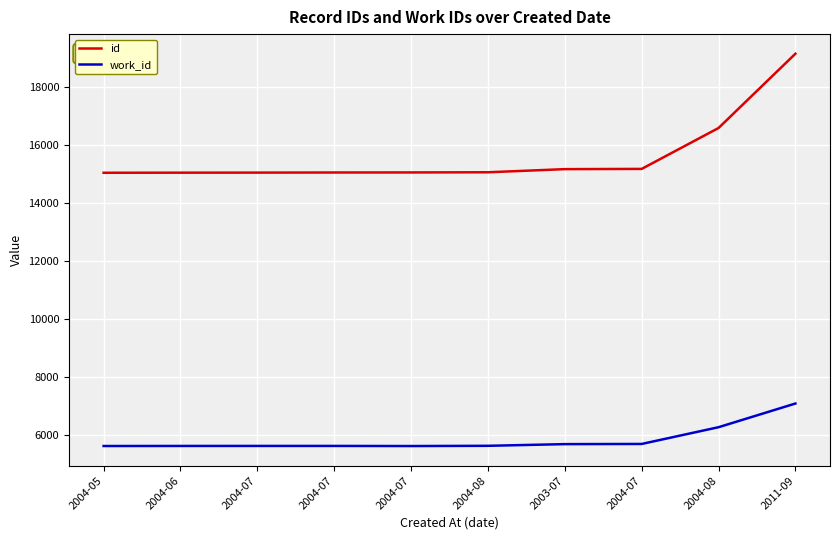

Which series has the widest spread of values?

id